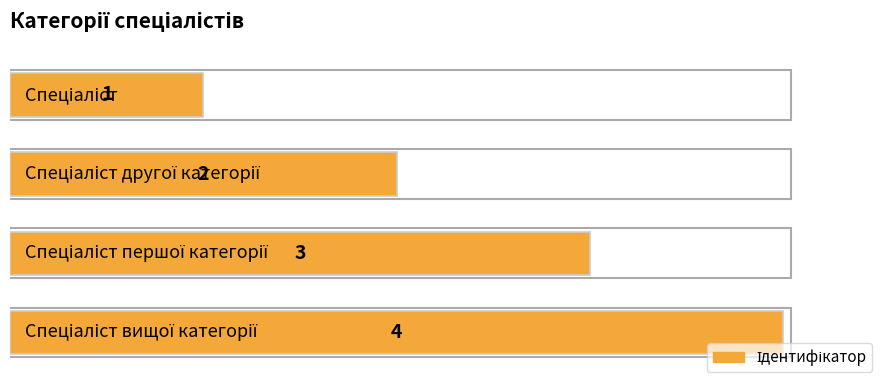

What is the value of the 3rd bar from the top?

3